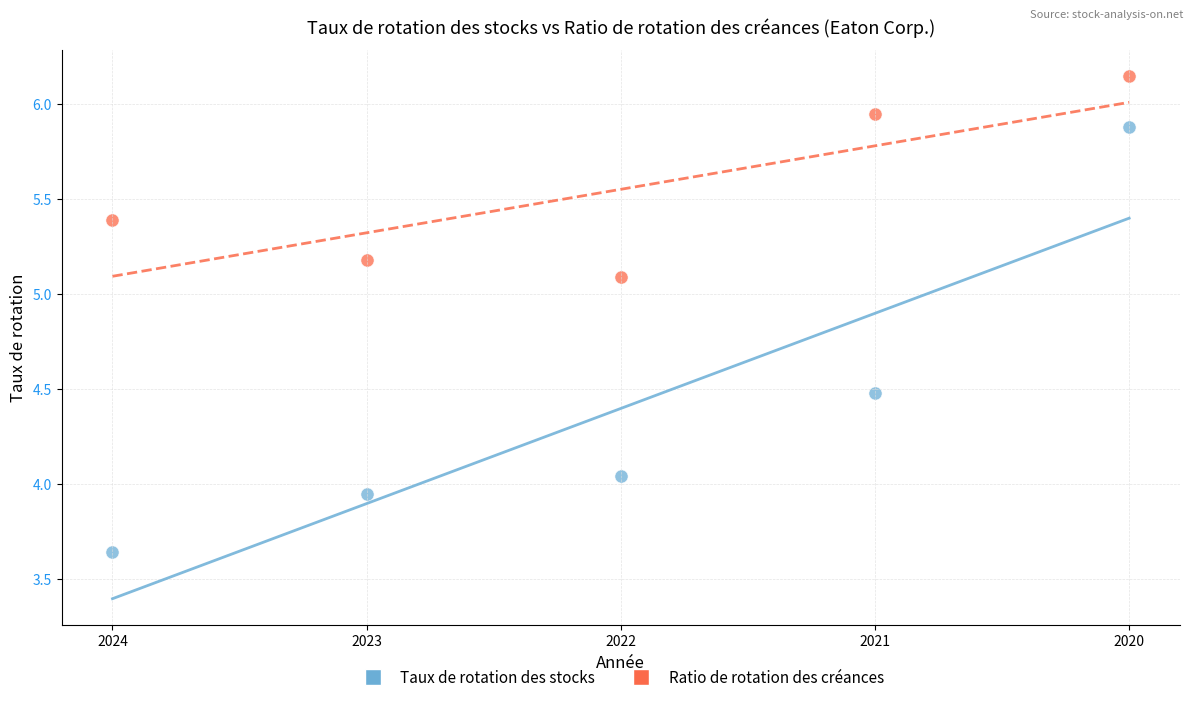

What is the X range (max minus min) for the scatter plot?

1.0